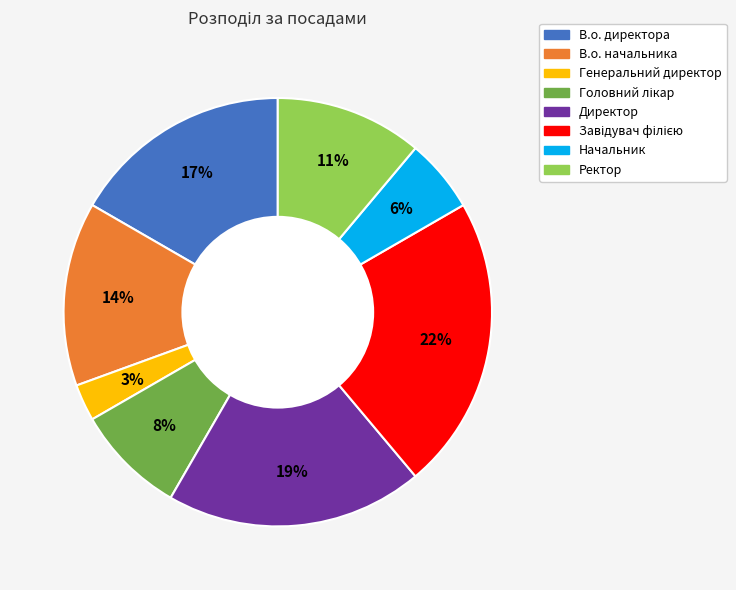

Is Директор the majority of the pie?

No